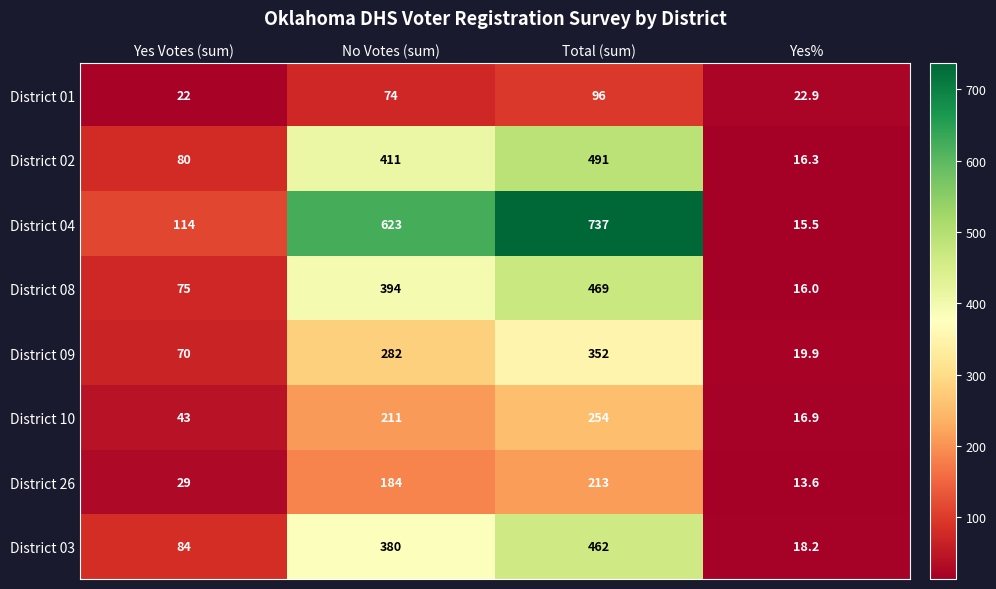

What is the smallest value displayed?

13.6